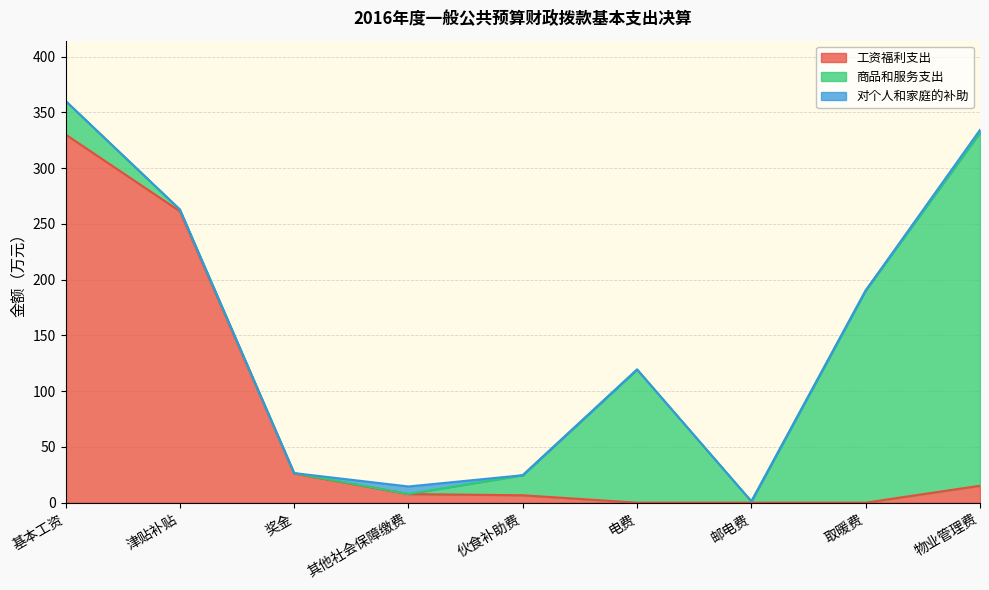

Which series has the widest spread of values?

工资福利支出